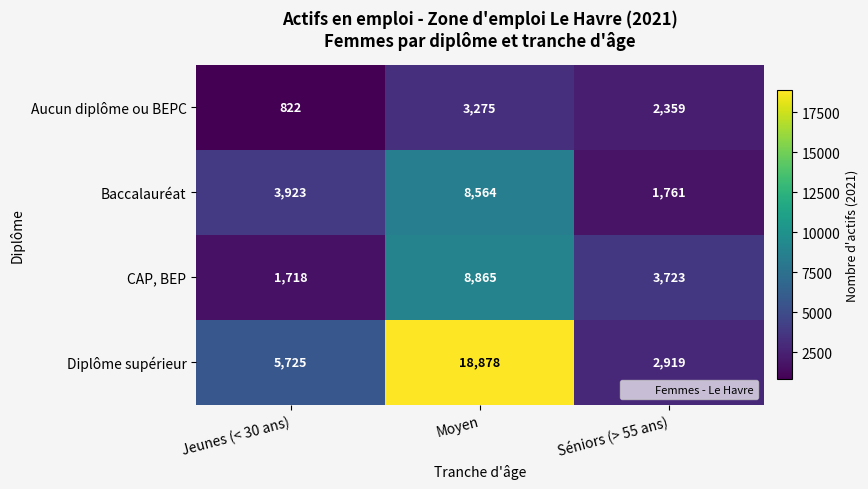

At which label is Baccalauréat closest to 5162?

Jeunes (< 30 ans)